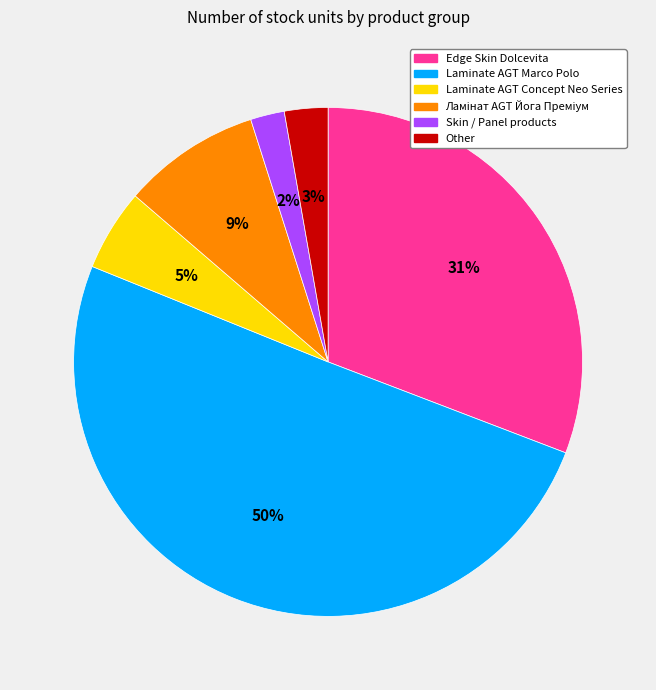

To the nearest percent, what is the difference between the largest and smallest slice percentages?

48%